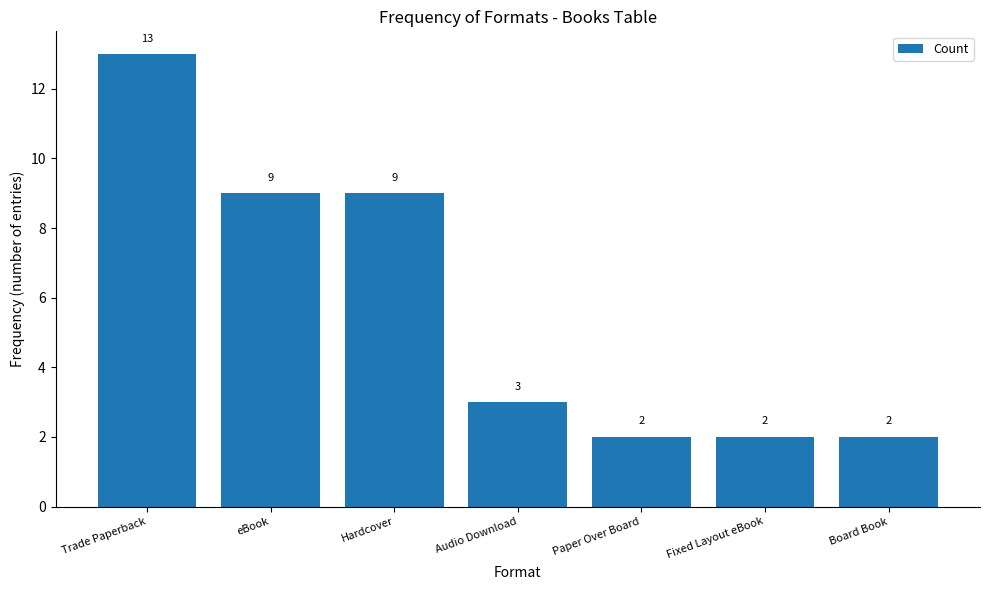

What is the change in value from Trade Paperback to Paper Over Board?

-11